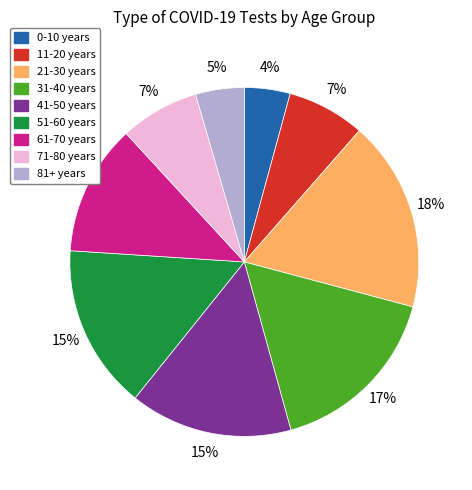

To the nearest percent, what percentage of the pie is 0-10 years?

4%